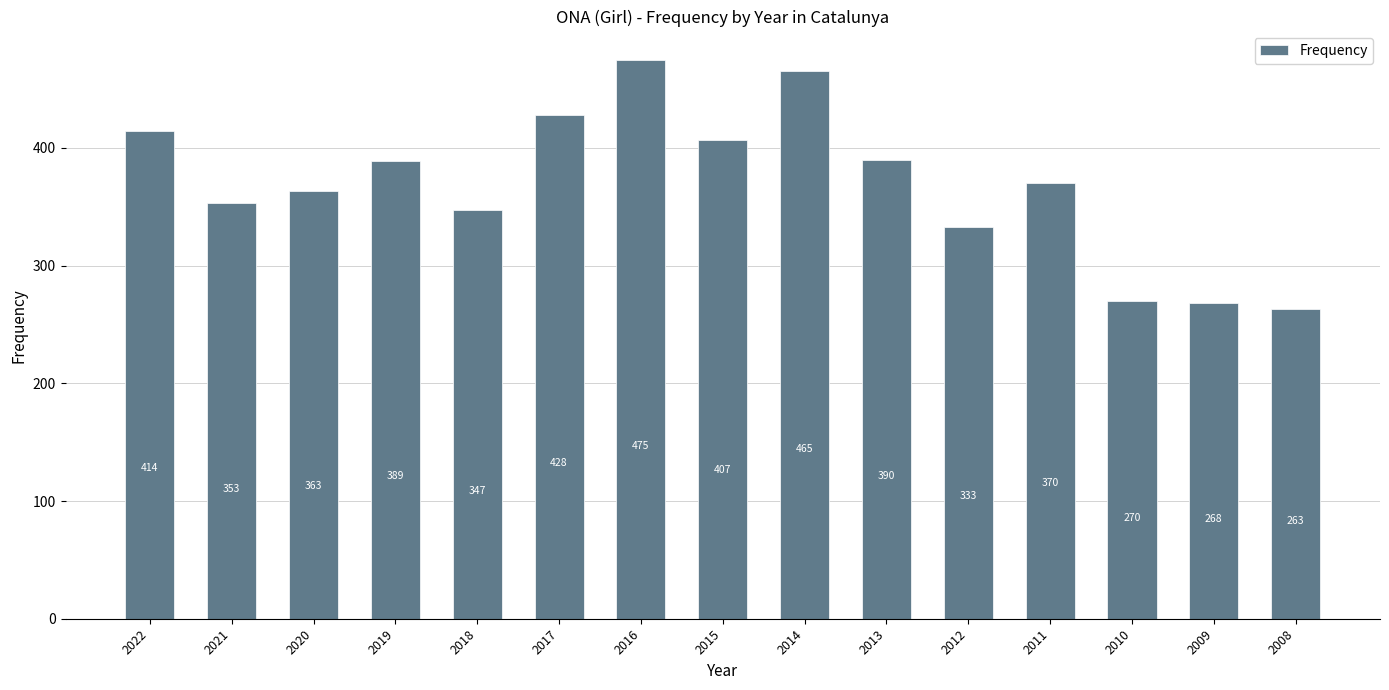

Read the value at 2011, to the nearest 10.

370